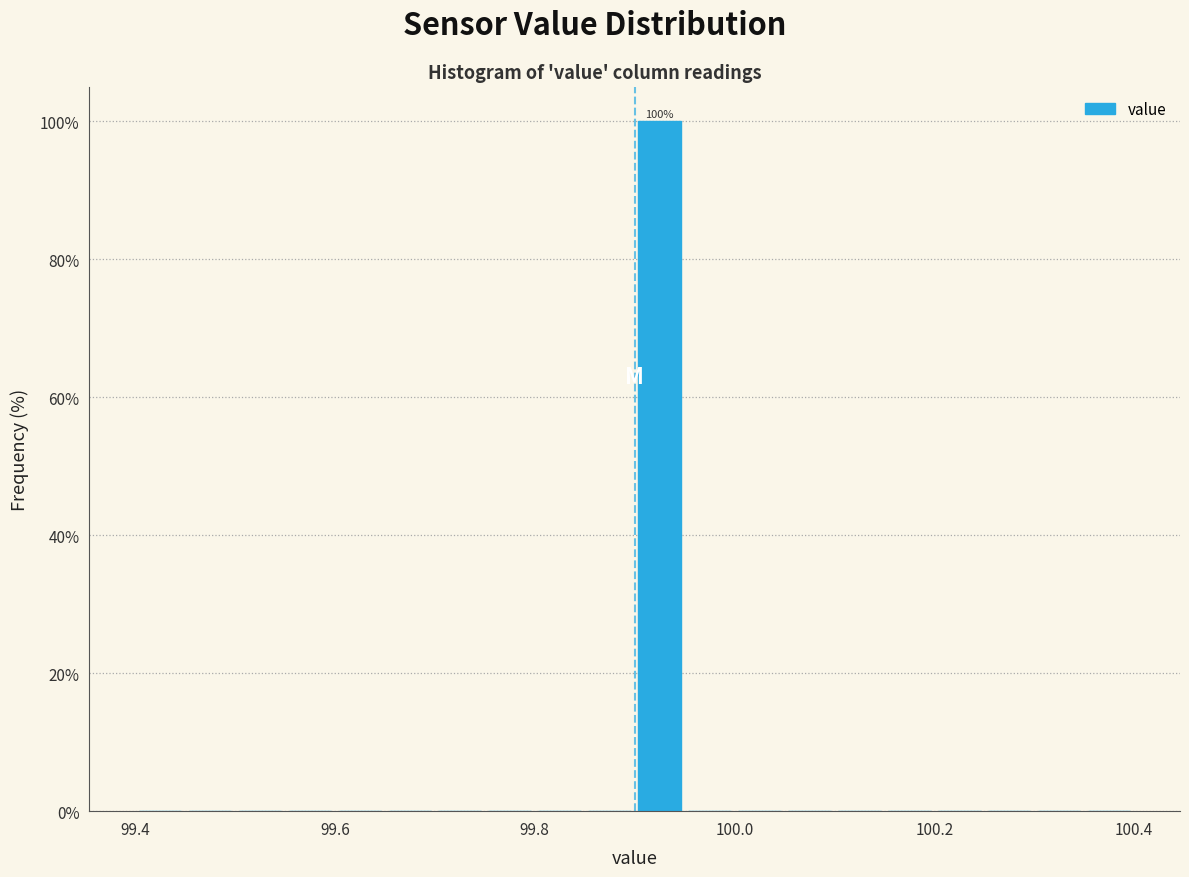

Around what value on the x-axis is the tallest bar? Give the approximate position of its centre, as read against the axis.

99.92